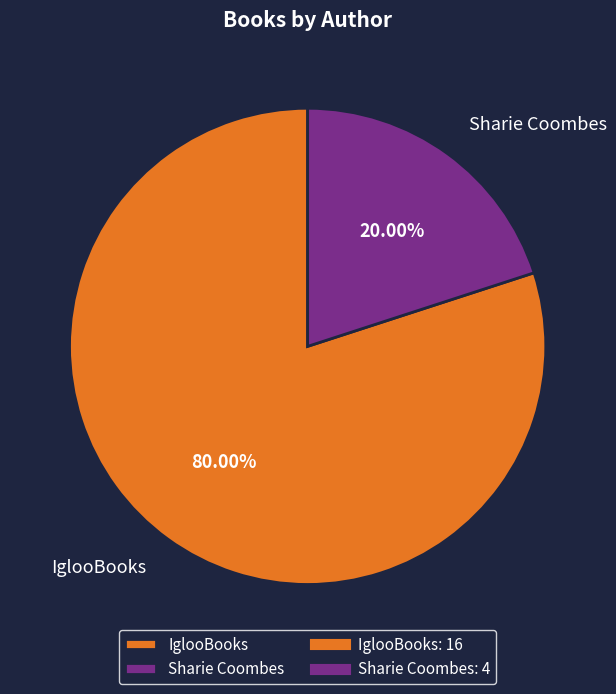

How many segments does this pie chart have?

2